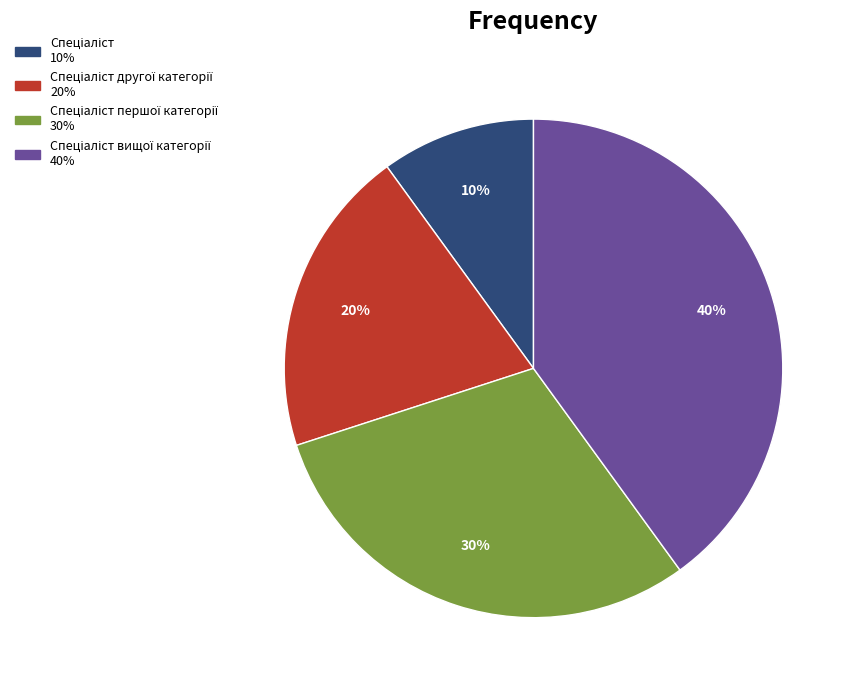

Does any single category account for the majority?

No